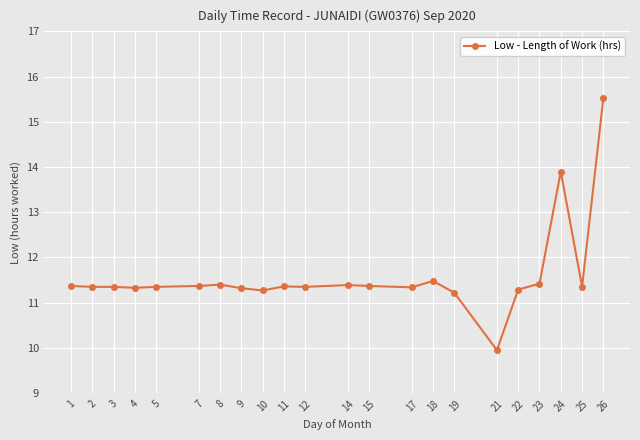

Which label corresponds to the largest value in the chart?

26